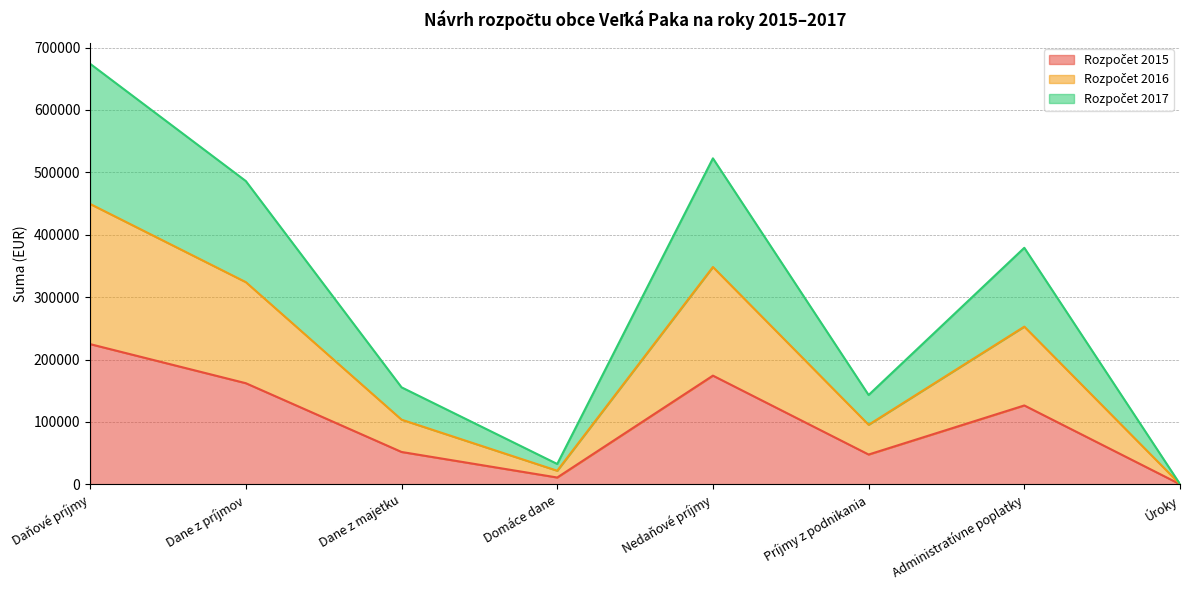

What is the difference between the highest and lowest values at Dane z príjmov?

324000